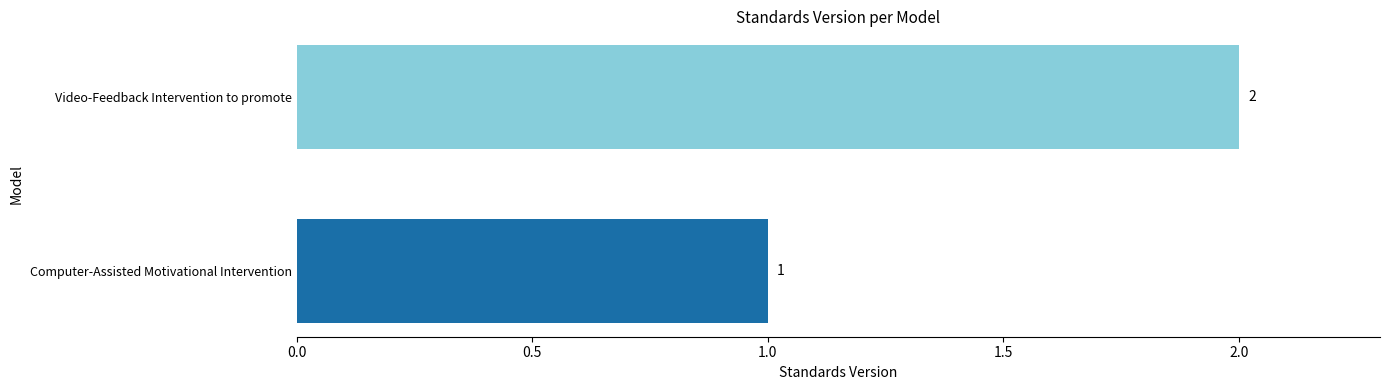

At which label is the value closest to 1?

Computer-Assisted Motivational Intervention